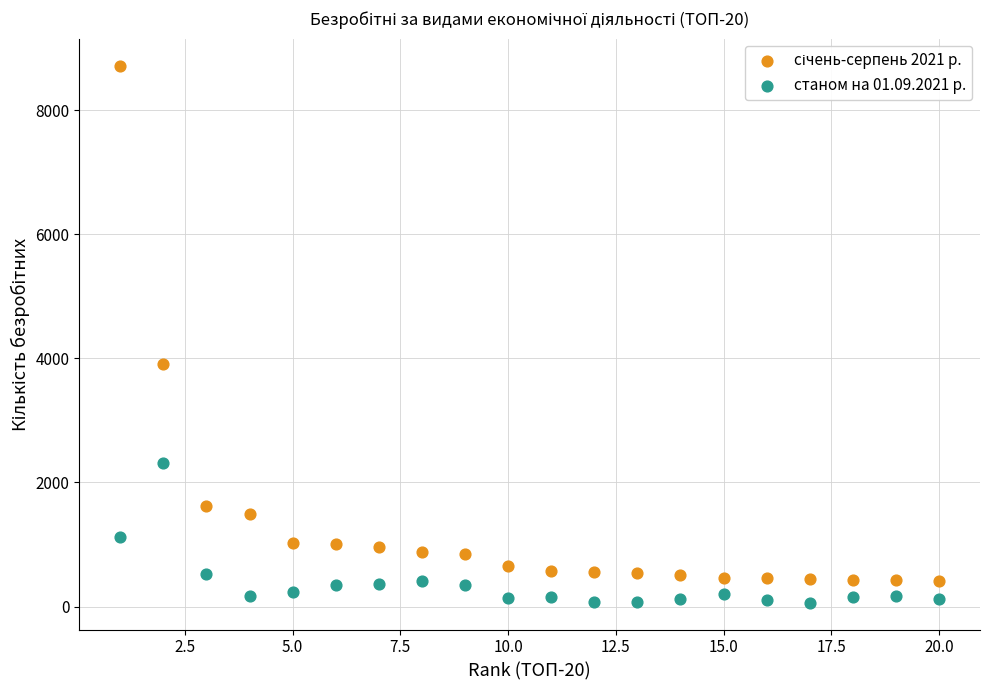

Across all series, what Y value is closest to 4390?

3915